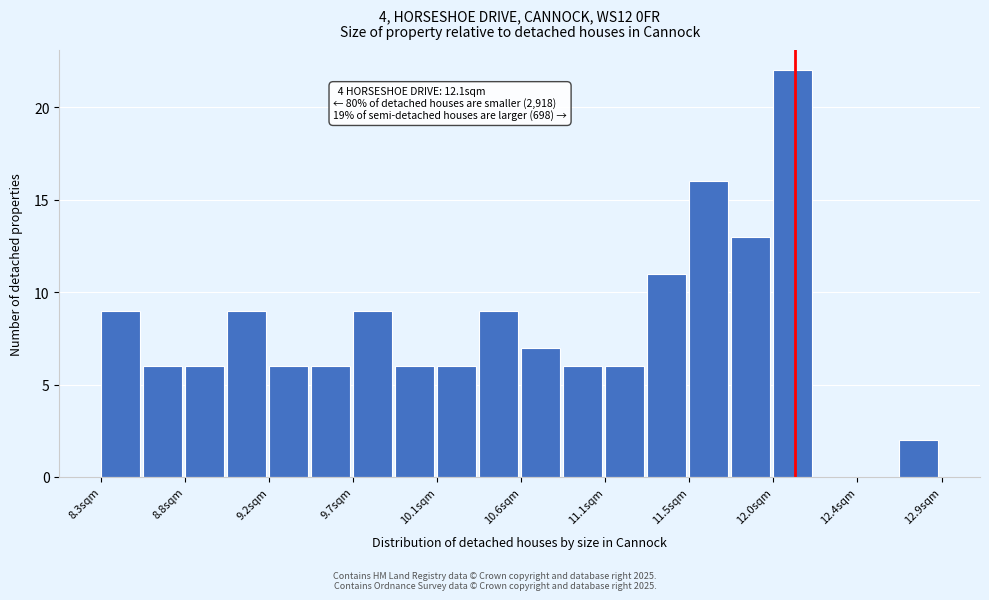

Which range on the x-axis has the tallest bar?

11.98 to 12.21